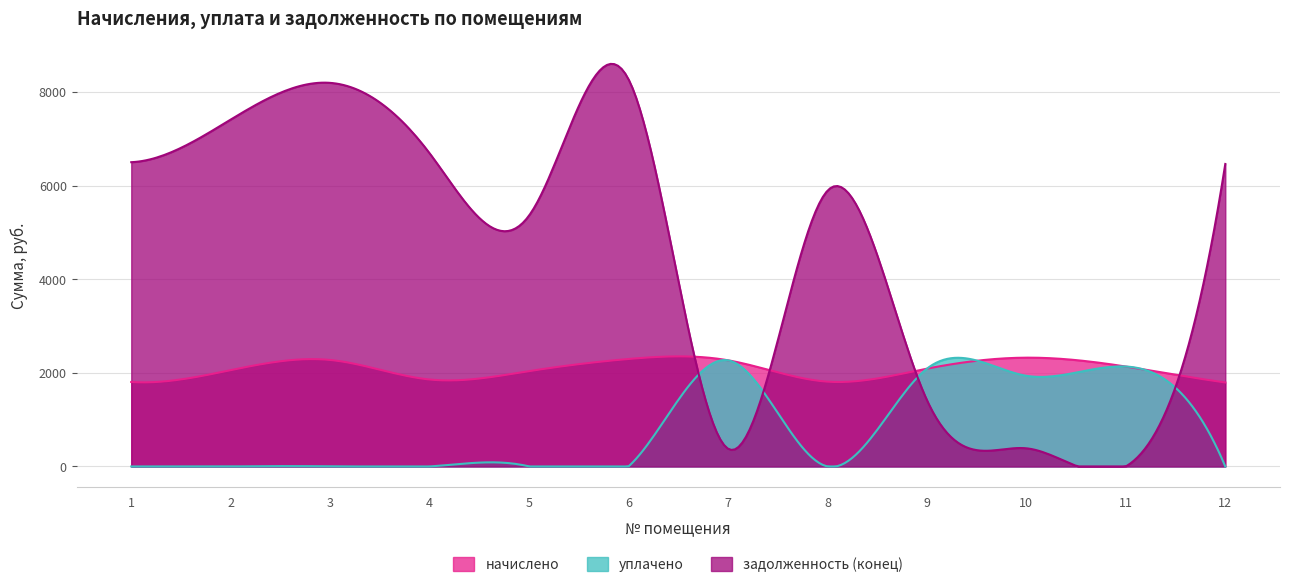

The value of начислено at 12 is 1793.6. True or false?

True